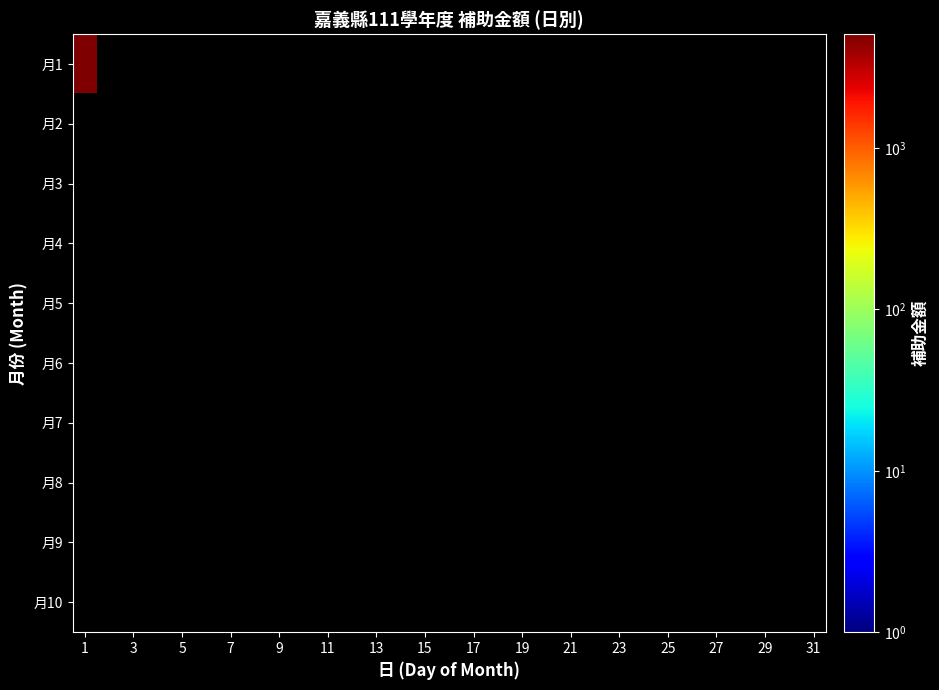

At which label does 1 reach its minimum?

2